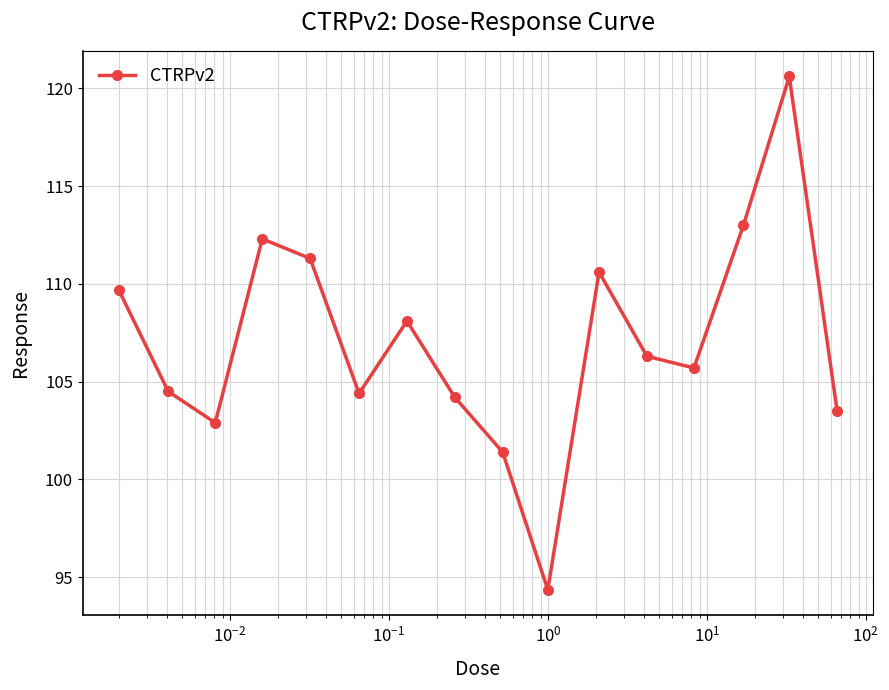

What is the difference between the maximum and minimum values?

26.2